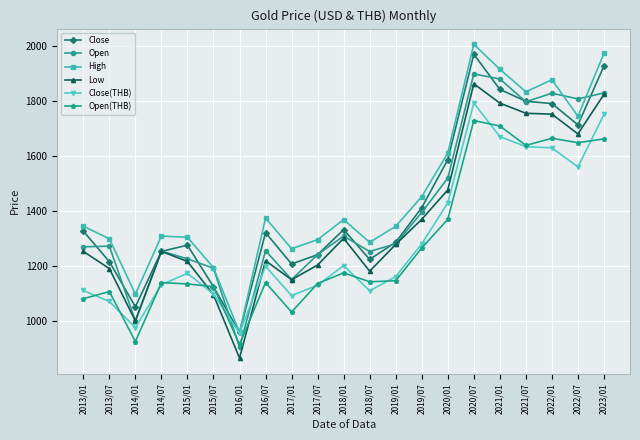

Which category has the highest value across all series?

2020/07